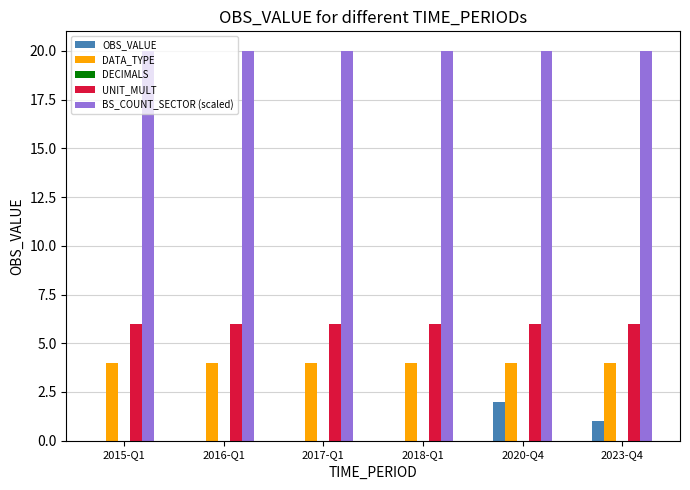

Is the value of UNIT_MULT at 2016-Q1 greater than the value of OBS_VALUE at 2015-Q1?

Yes